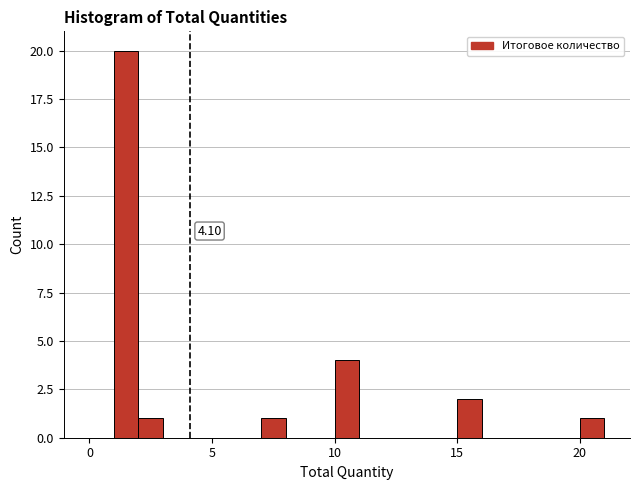

Read against the x-axis, roughly where is the centre of the tallest bar?

1.5